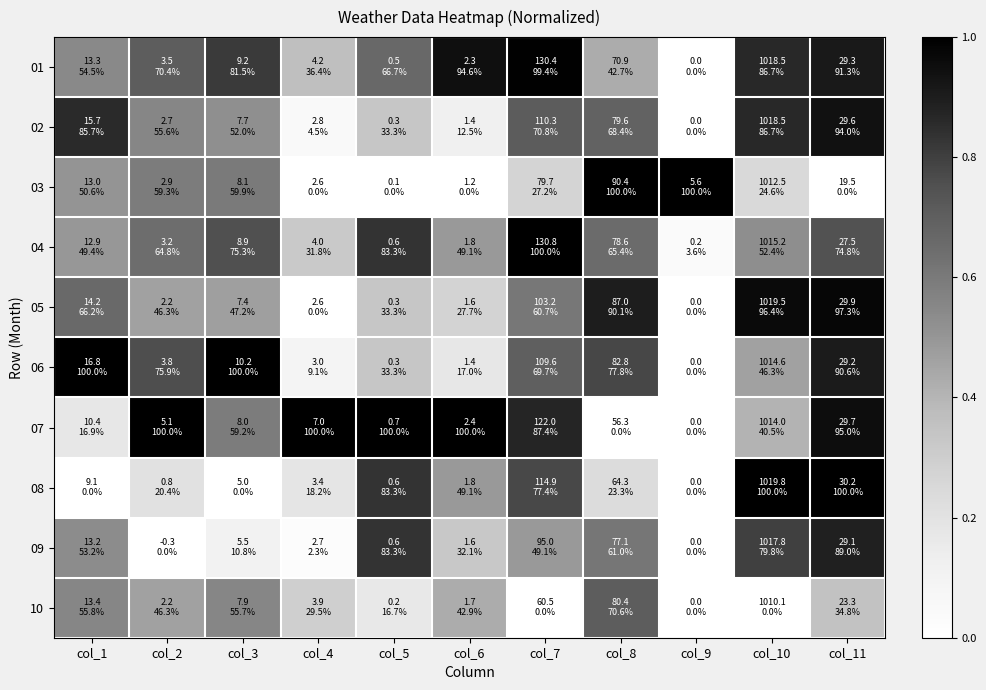

Reading left to right, extract all data points from this chart.

01: col_1=0.5	col_2=0.7	col_3=0.8	col_4=0.4	col_5=0.7	col_6=0.9	col_7=1.0	col_8=0.4	col_9=0.0	col_10=0.9	col_11=0.9
02: col_1=0.9	col_2=0.6	col_3=0.5	col_4=0.0	col_5=0.3	col_6=0.1	col_7=0.7	col_8=0.7	col_9=0.0	col_10=0.9	col_11=0.9
03: col_1=0.5	col_2=0.6	col_3=0.6	col_4=0.0	col_5=0.0	col_6=0.0	col_7=0.3	col_8=1.0	col_9=1.0	col_10=0.2	col_11=0.0
04: col_1=0.5	col_2=0.6	col_3=0.8	col_4=0.3	col_5=0.8	col_6=0.5	col_7=1.0	col_8=0.7	col_9=0.0	col_10=0.5	col_11=0.7
05: col_1=0.7	col_2=0.5	col_3=0.5	col_4=0.0	col_5=0.3	col_6=0.3	col_7=0.6	col_8=0.9	col_9=0.0	col_10=1.0	col_11=1.0
06: col_1=1.0	col_2=0.8	col_3=1.0	col_4=0.1	col_5=0.3	col_6=0.2	col_7=0.7	col_8=0.8	col_9=0.0	col_10=0.5	col_11=0.9
07: col_1=0.2	col_2=1.0	col_3=0.6	col_4=1.0	col_5=1.0	col_6=1.0	col_7=0.9	col_8=0.0	col_9=0.0	col_10=0.4	col_11=0.9
08: col_1=0.0	col_2=0.2	col_3=0.0	col_4=0.2	col_5=0.8	col_6=0.5	col_7=0.8	col_8=0.2	col_9=0.0	col_10=1.0	col_11=1.0
09: col_1=0.5	col_2=0.0	col_3=0.1	col_4=0.0	col_5=0.8	col_6=0.3	col_7=0.5	col_8=0.6	col_9=0.0	col_10=0.8	col_11=0.9
10: col_1=0.6	col_2=0.5	col_3=0.6	col_4=0.3	col_5=0.2	col_6=0.4	col_7=0.0	col_8=0.7	col_9=0.0	col_10=0.0	col_11=0.3